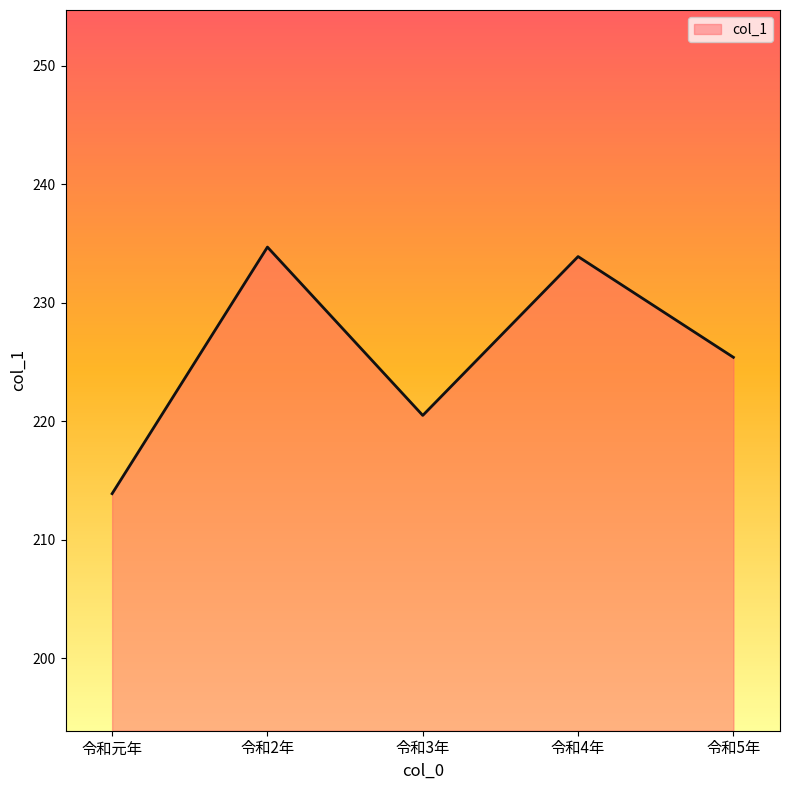

Where is the first local minimum?

令和3年